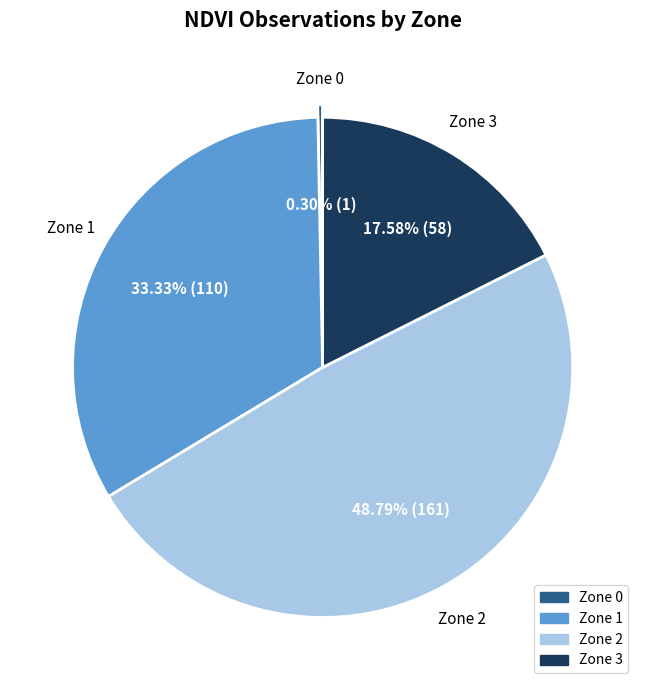

To the nearest percent, what is the difference between the largest and smallest slice percentages?

48%